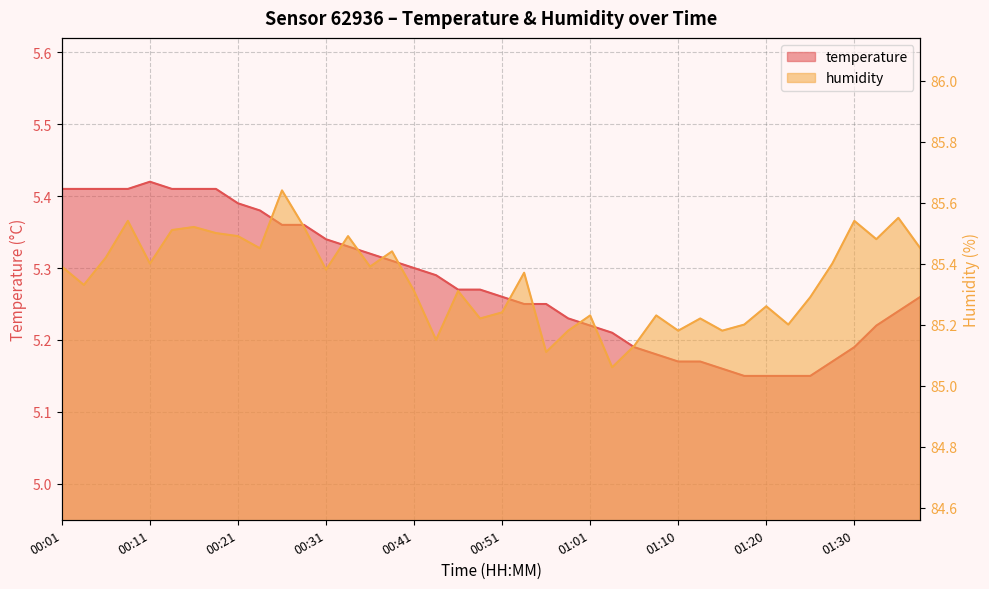

The temperature series shows 5.3 at 00:51. True or false?

True